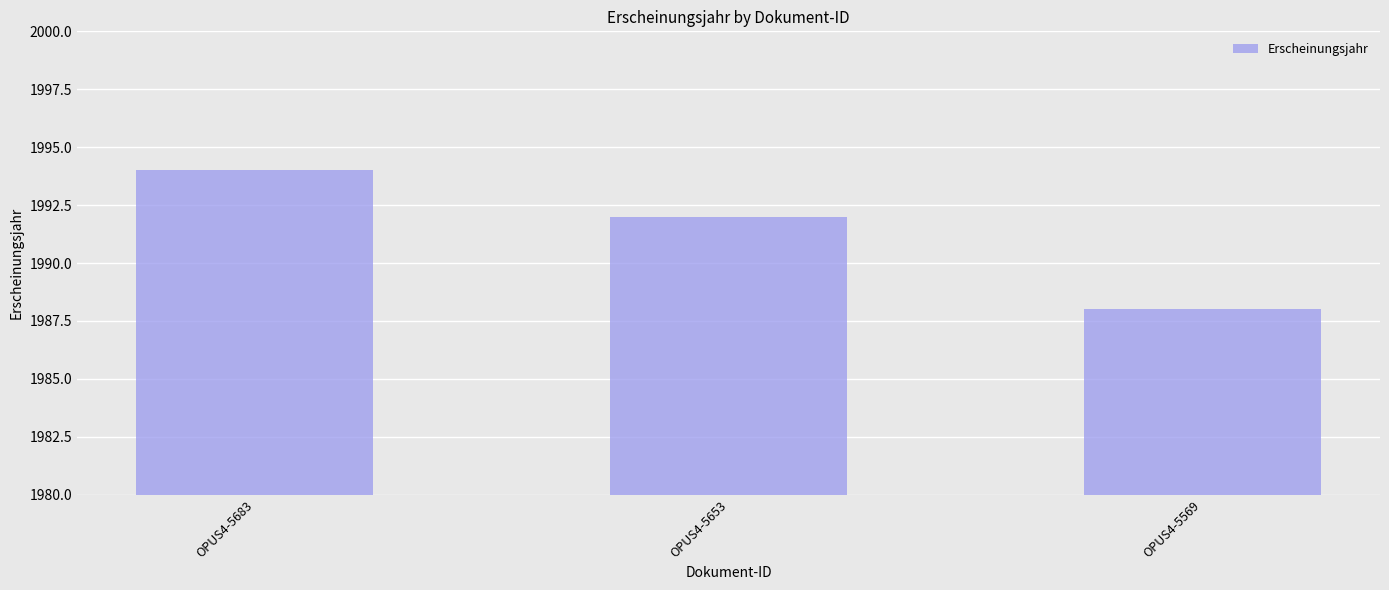

Does the chart contain any negative values?

No